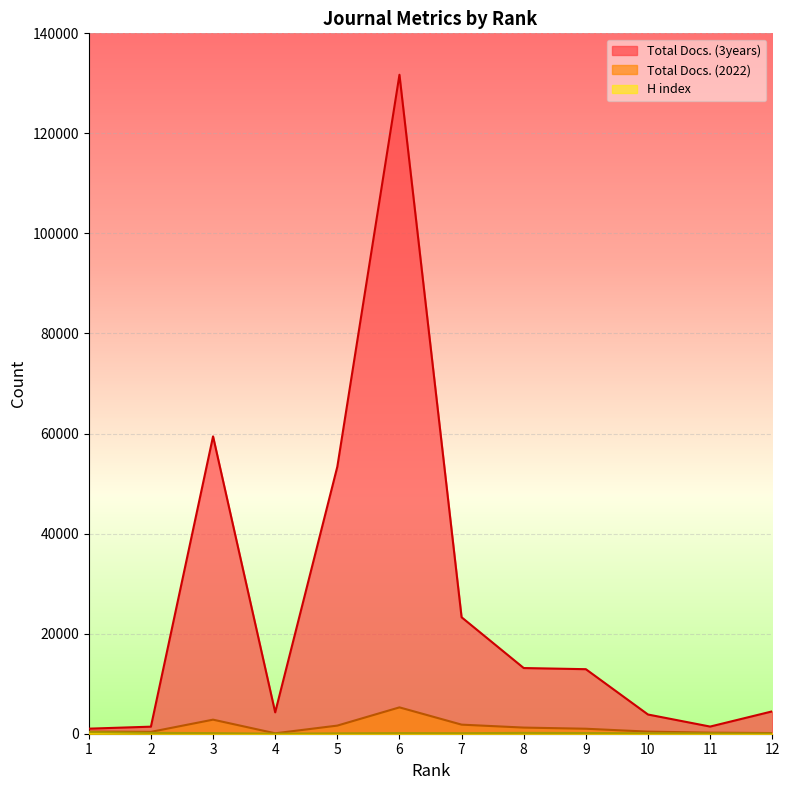

Which series has the largest range (max minus min)?

Total Docs. (3years)